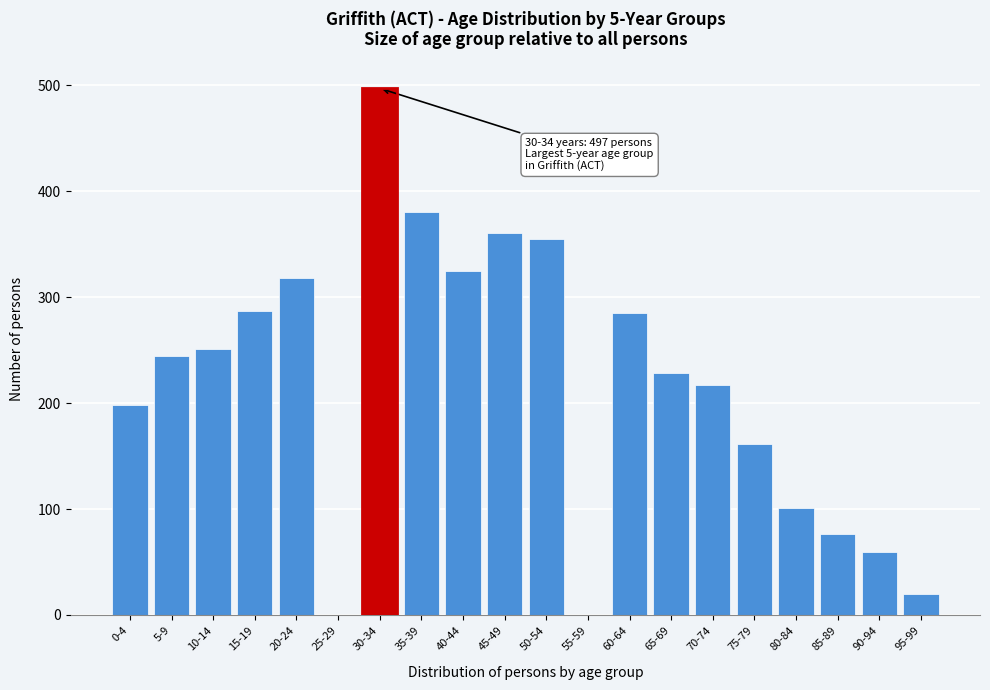

The chart shows a value of 59 at 90-94. True or false?

True